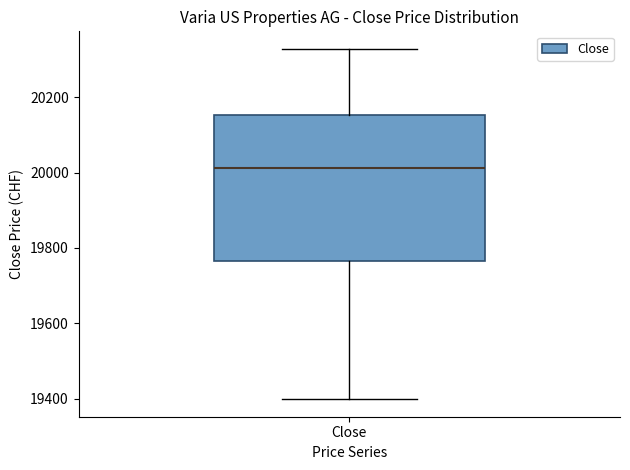

Transcribe this box plot: give where the median line is, the range the box spans, and where the two whiskers end, as read against the y-axis. The values are not printed on the chart, so give them approximately, as read against the axis.

median 20020, box 19760 to 20160, whiskers 19400 to 20320